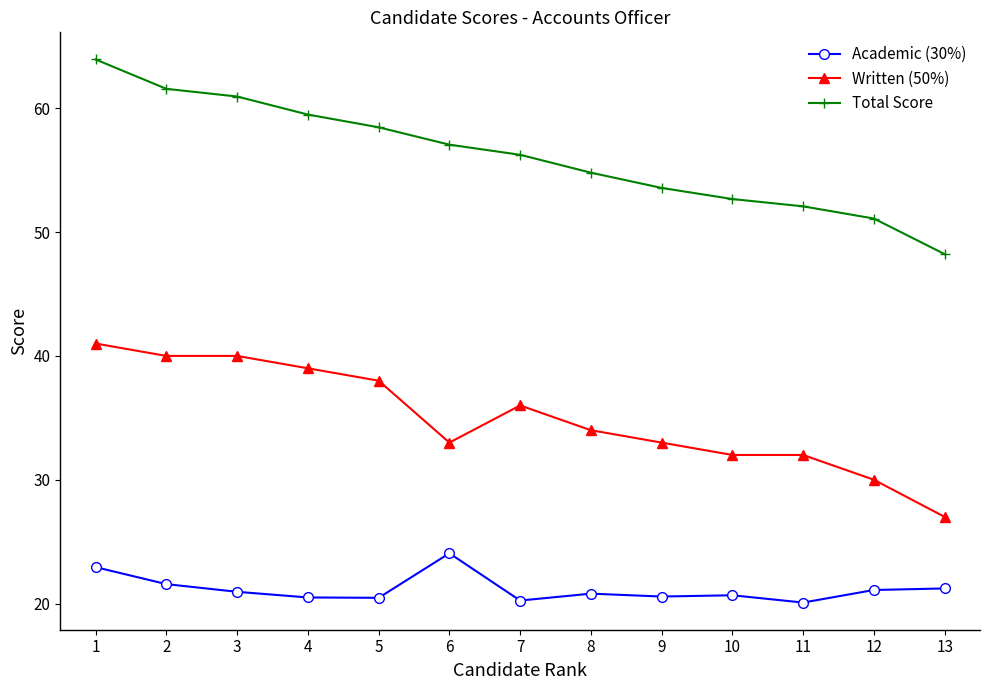

Is the value of Written (50%) at 7 greater than the value of Academic (30%) at 12?

Yes